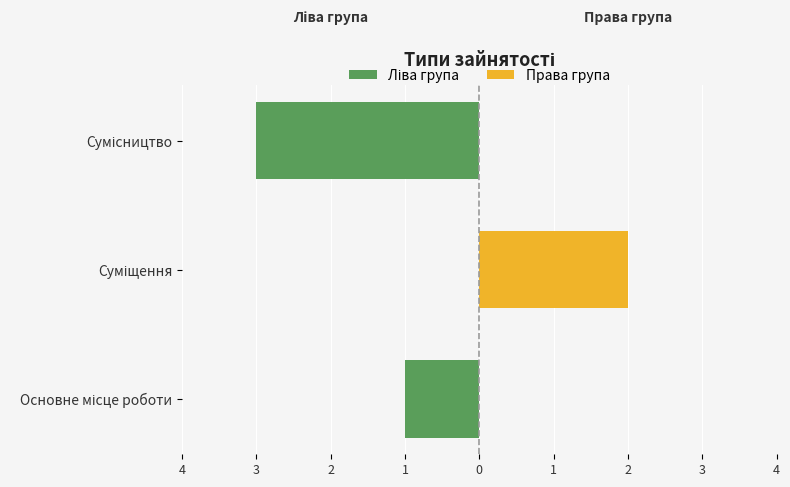

Reading left to right, what are all the values shown in this chart?

Ліва група: -1	0	-3
Права група: 0	2	0